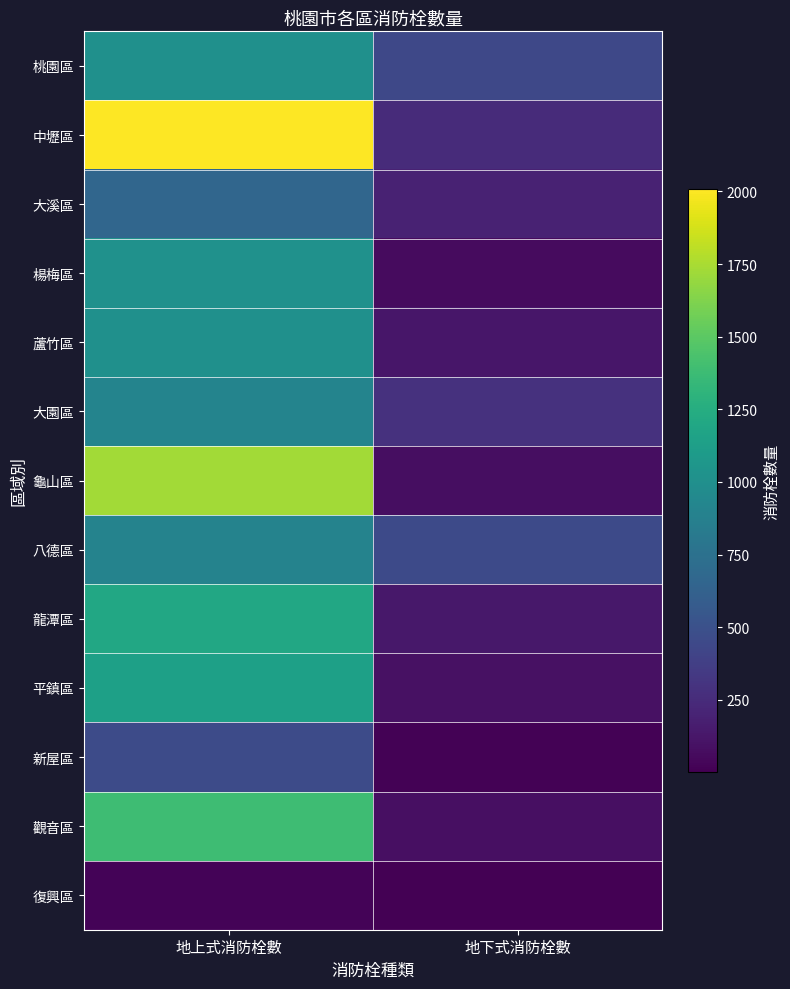

Rank the series at 地上式消防栓數 from lowest to highest value.

復興區, 新屋區, 大溪區, 八德區, 大園區, 蘆竹區, 桃園區, 楊梅區, 平鎮區, 龍潭區, 觀音區, 龜山區, 中壢區